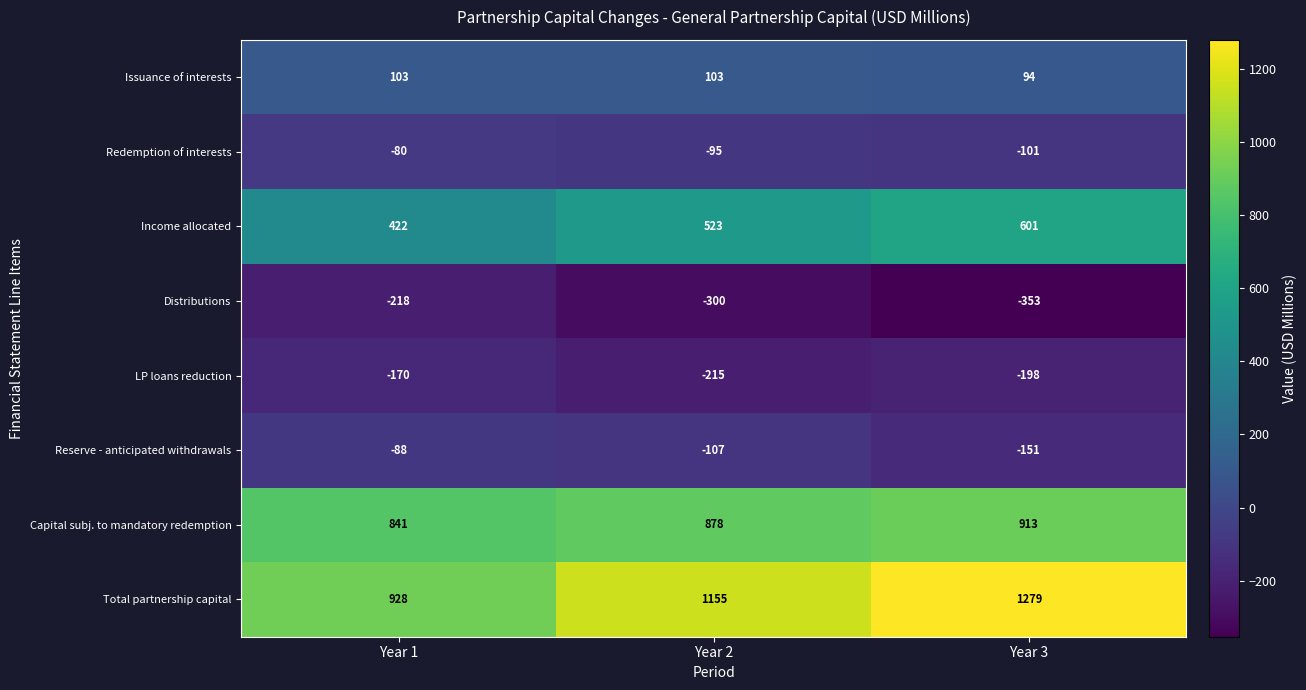

Count the Total partnership capital values in the range 928 to 1279.

3